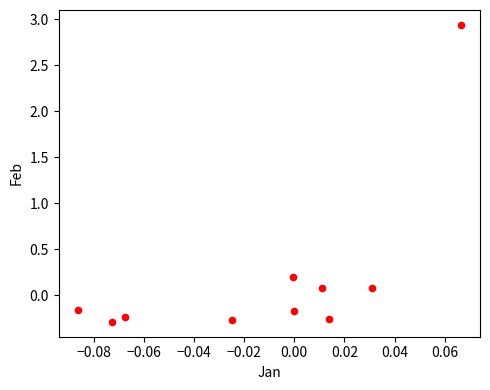

What is the range of Y values (max minus min)?

3.2